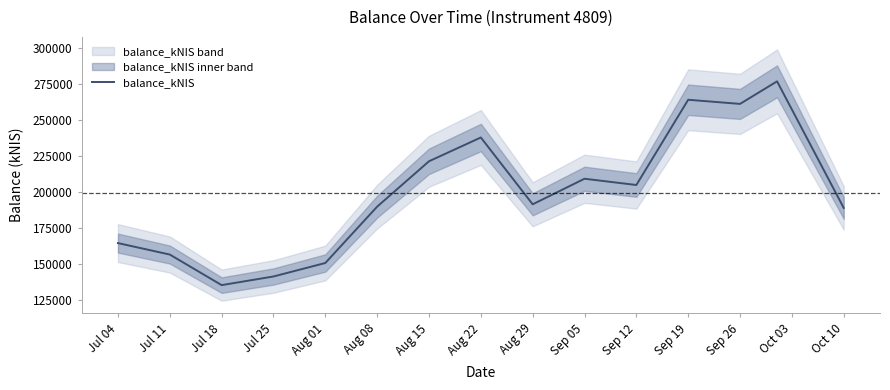

What is the value of the 9th point from the left?

191615.2